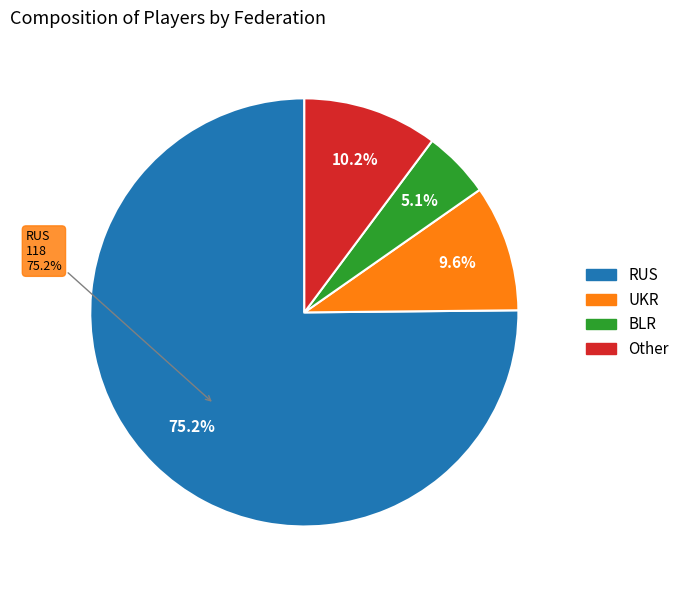

True or false: Other accounts for 20% of the total.

False